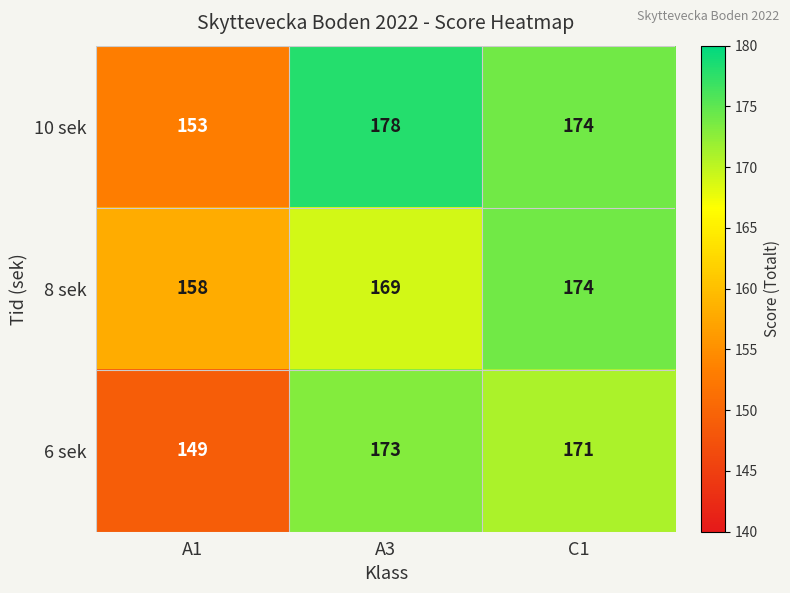

Where is 6 sek nearest to the value 161?

C1